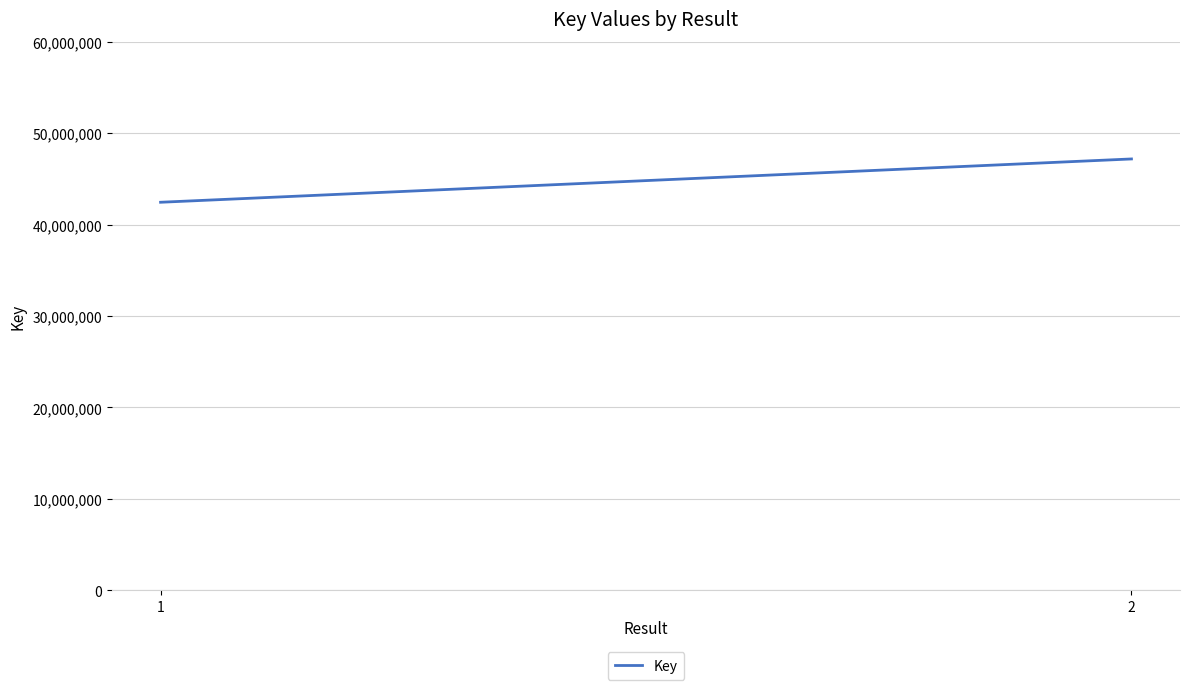

What is the sum of the values at 1 and 2?

89617691